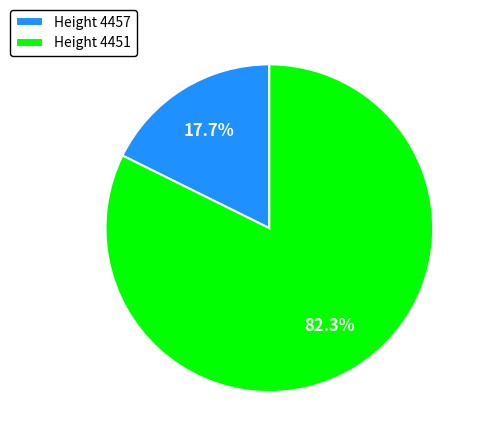

Which slice is the largest?

Height 4451